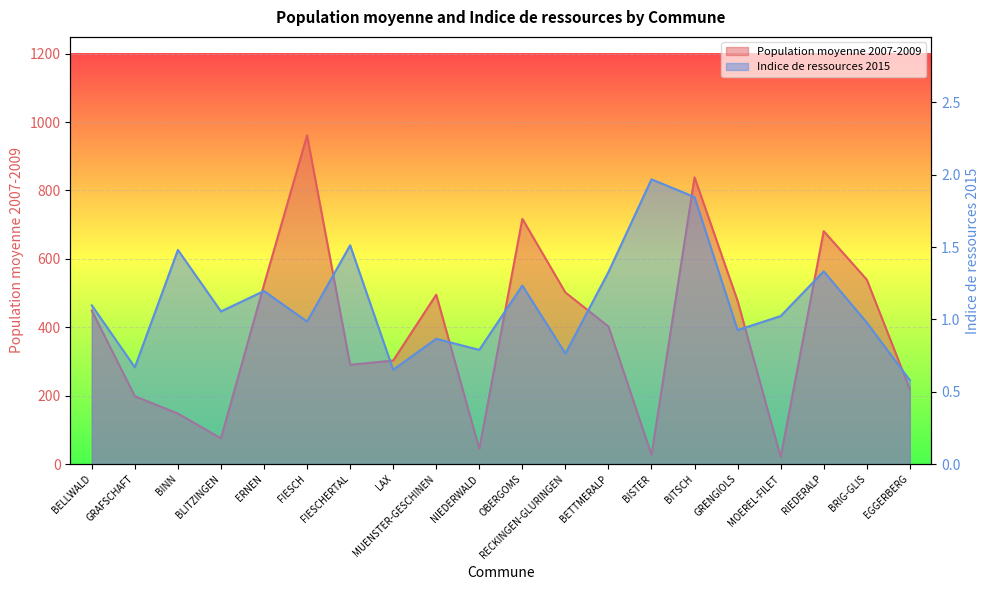

What is the approximate value of Indice de ressources 2015 at BELLWALD?

1.1